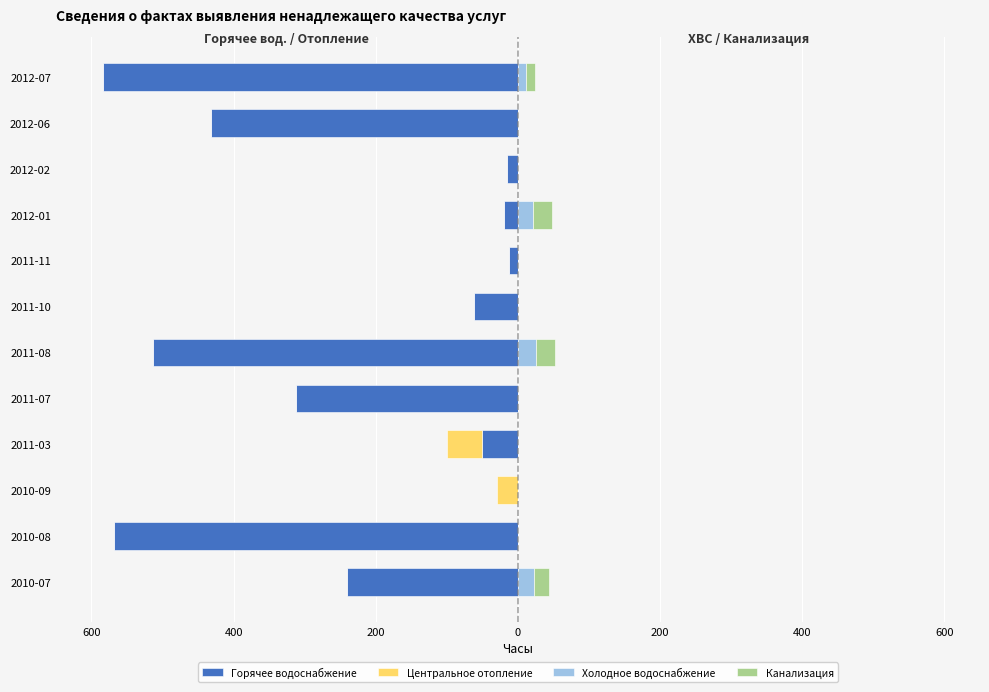

What is the maximum value for Канализация?

27